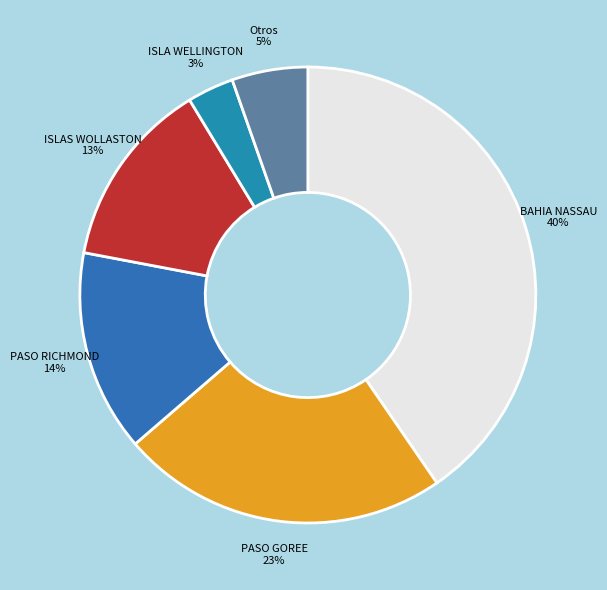

Which has a higher value, PASO GOREE or Otros?

PASO GOREE